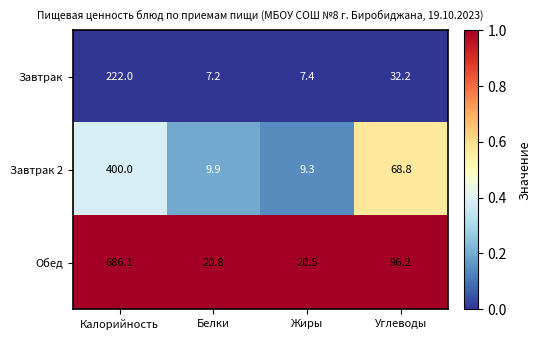

What is the sum of all Обед values?

823.6